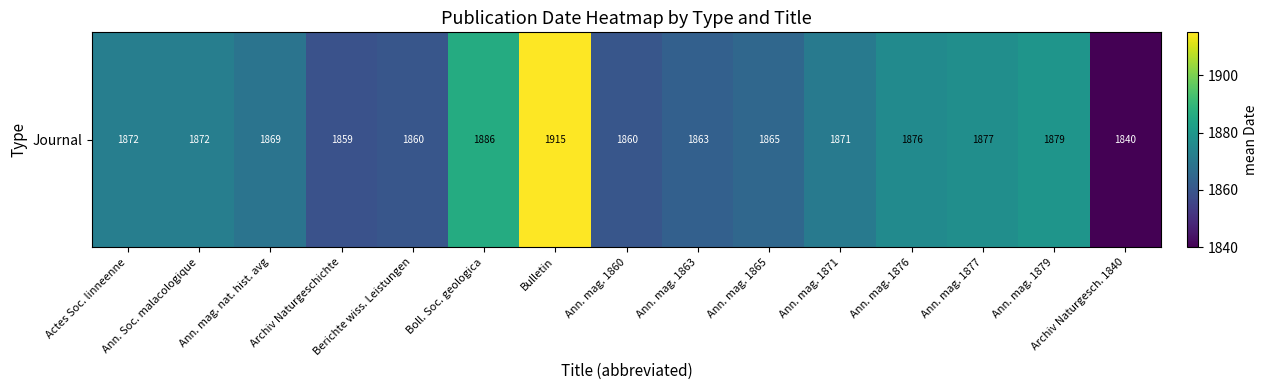

Read the value at Ann. Soc. malacologique, to the nearest 10.

1870